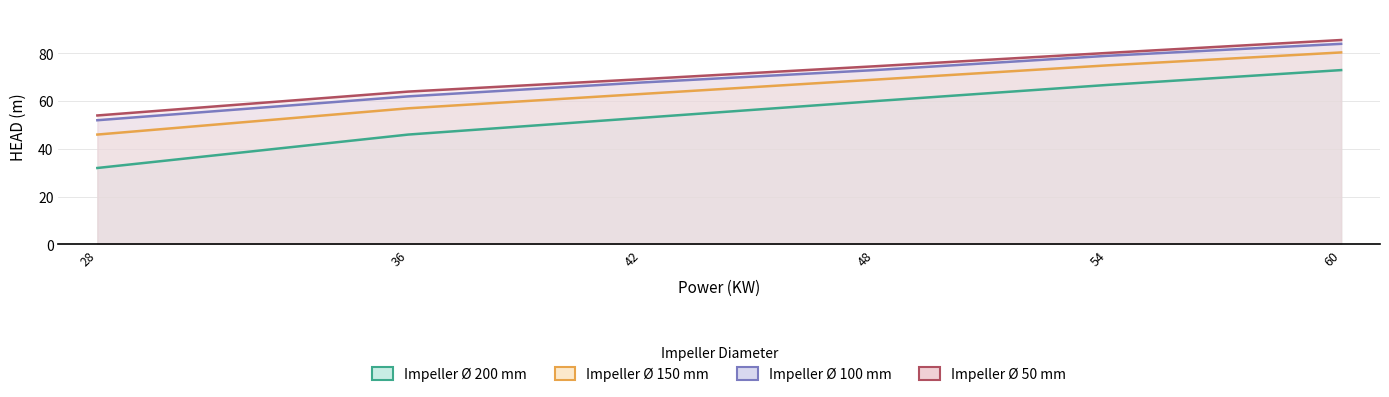

What is the value of the 100 point at the 5th from the left?

79.0